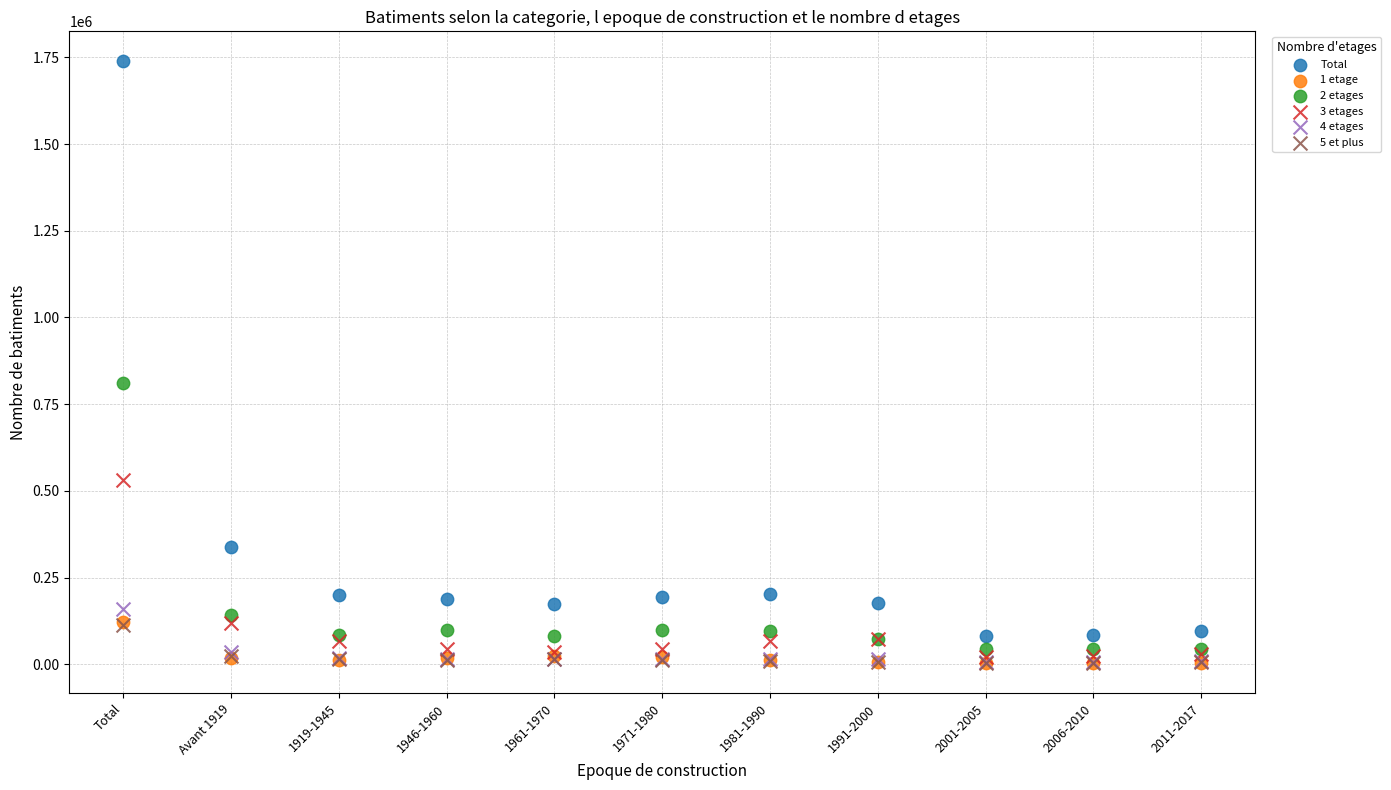

What are all the series names shown in the legend?

Total, 1 etage, 2 etages, 3 etages, 4 etages, 5 et plus